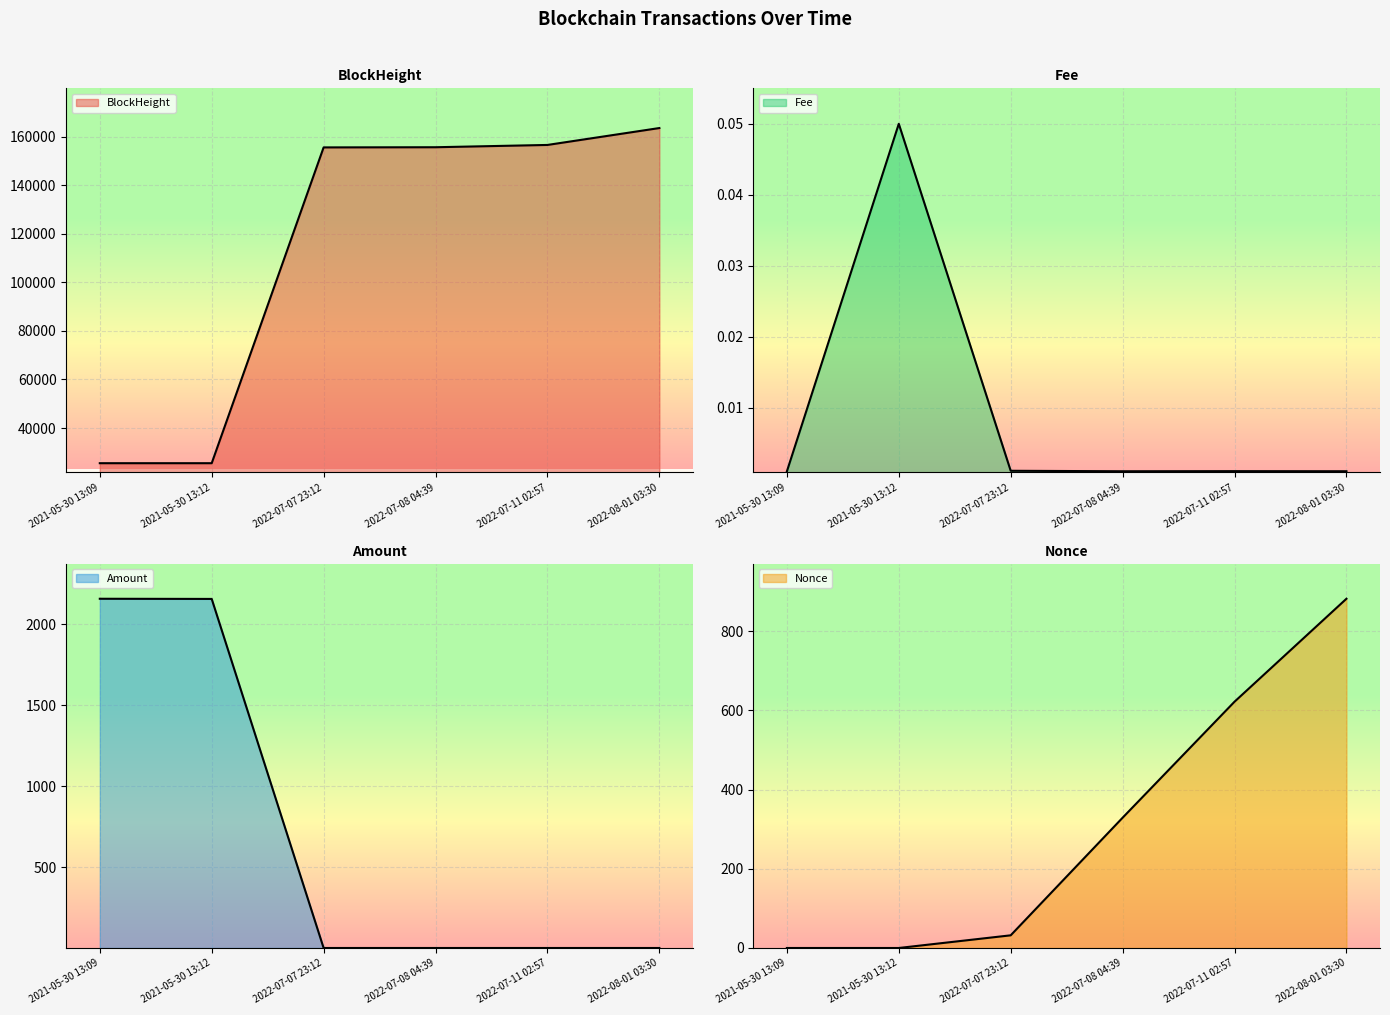

Which series has the largest range (max minus min)?

BlockHeight